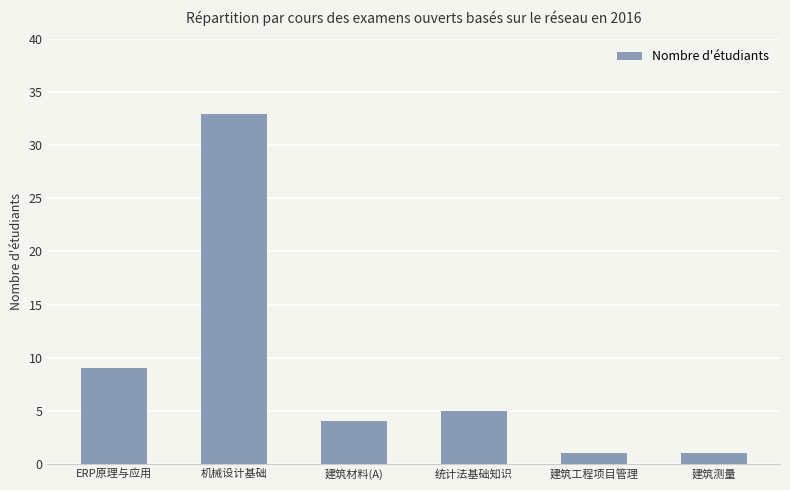

Which has a higher value, 建筑测量 or 统计法基础知识?

统计法基础知识